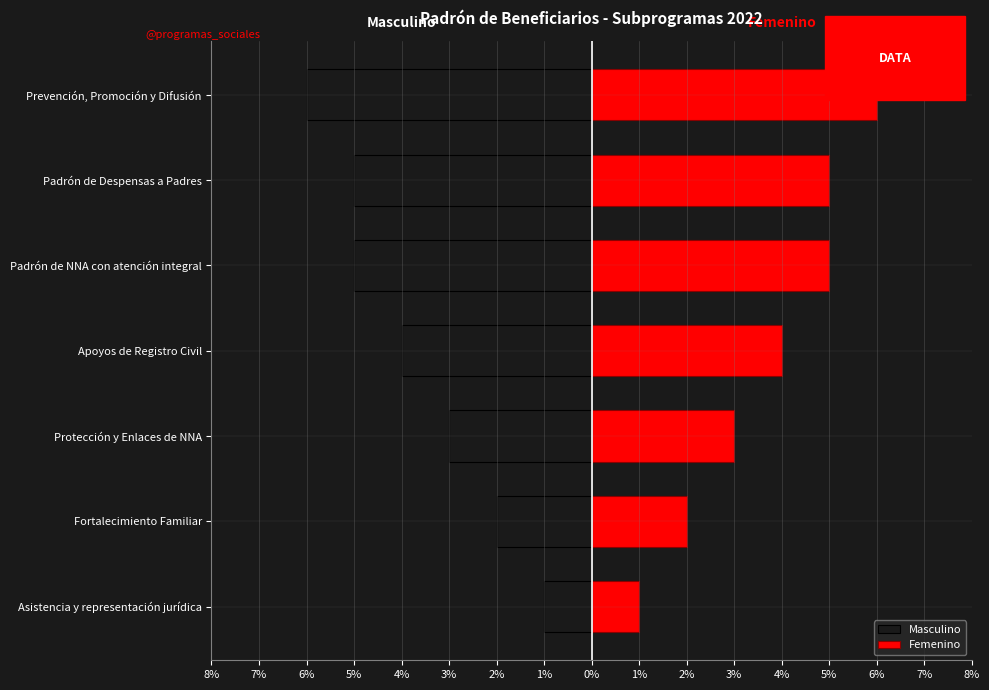

What is the difference between the maximum and second lowest values in the Masculino series?

4